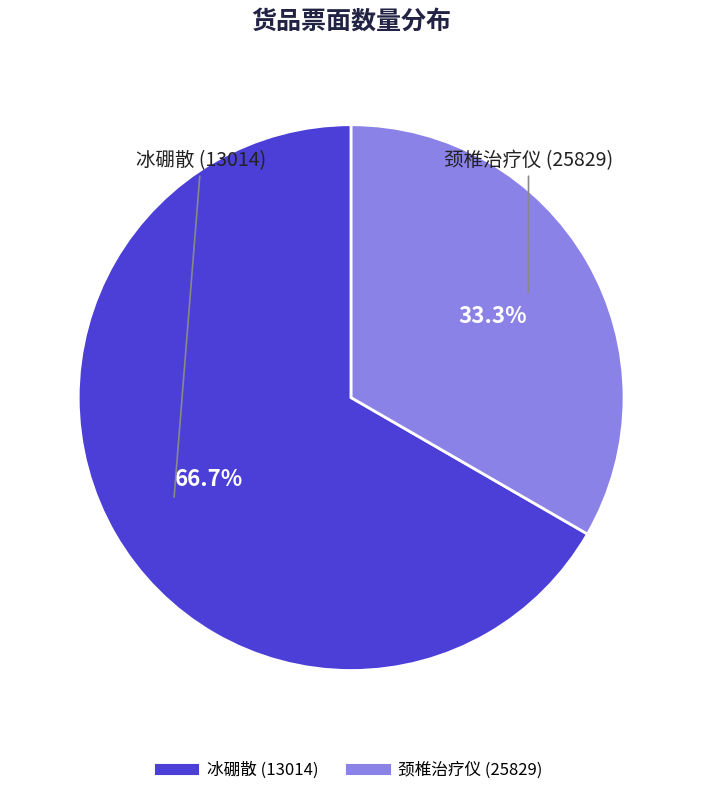

The 冰硼散 (13014) slice represents 67% of the pie. True or false?

True